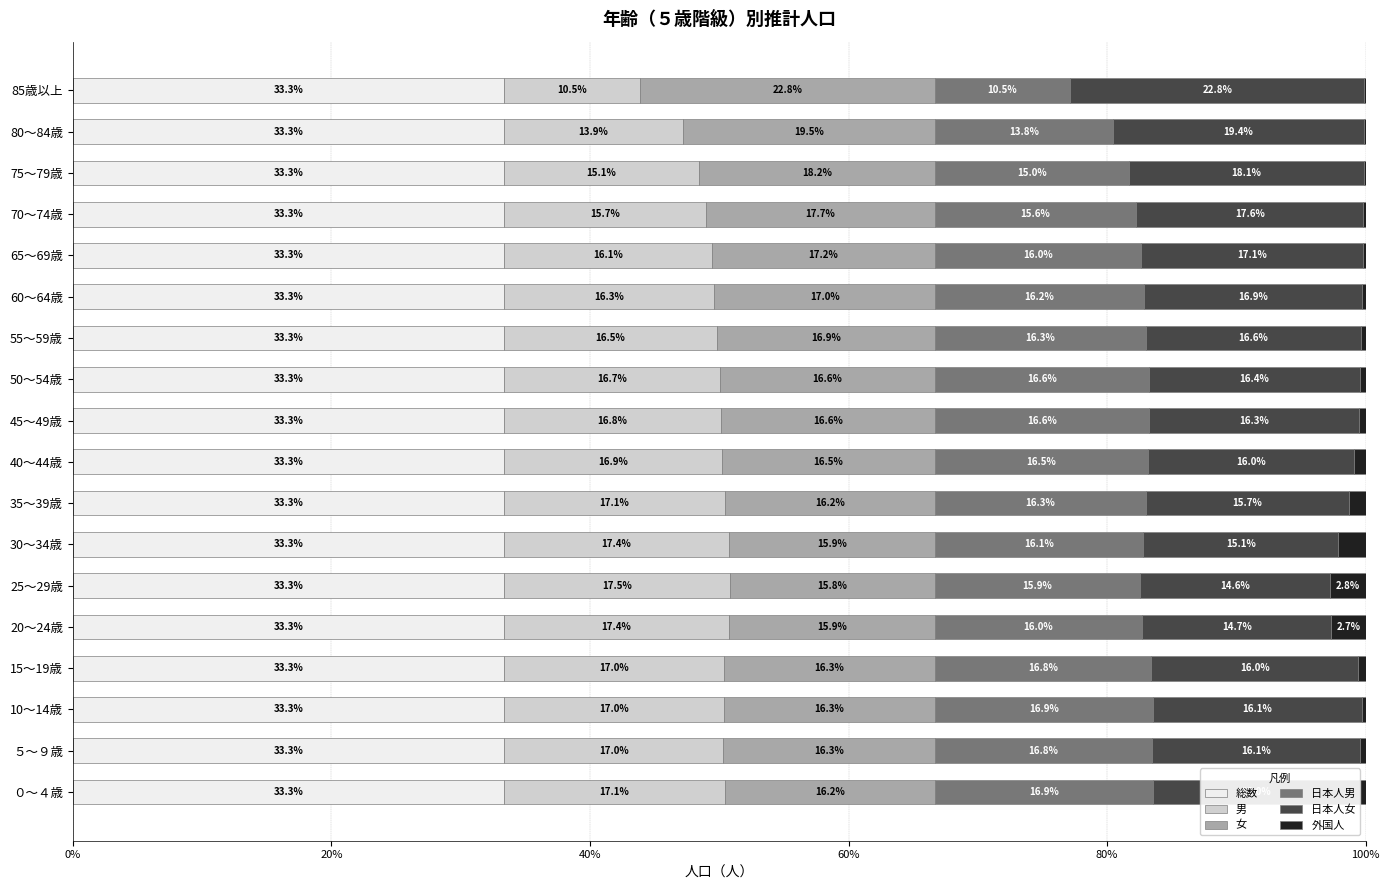

What is the total value across all series at 60～64歳?

100.0